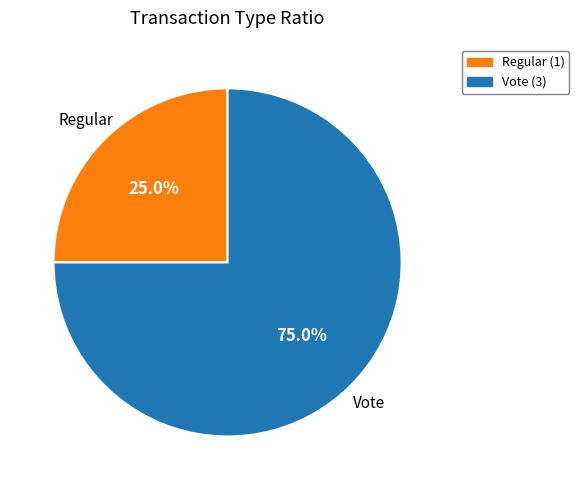

Is there a majority slice in this chart?

Yes